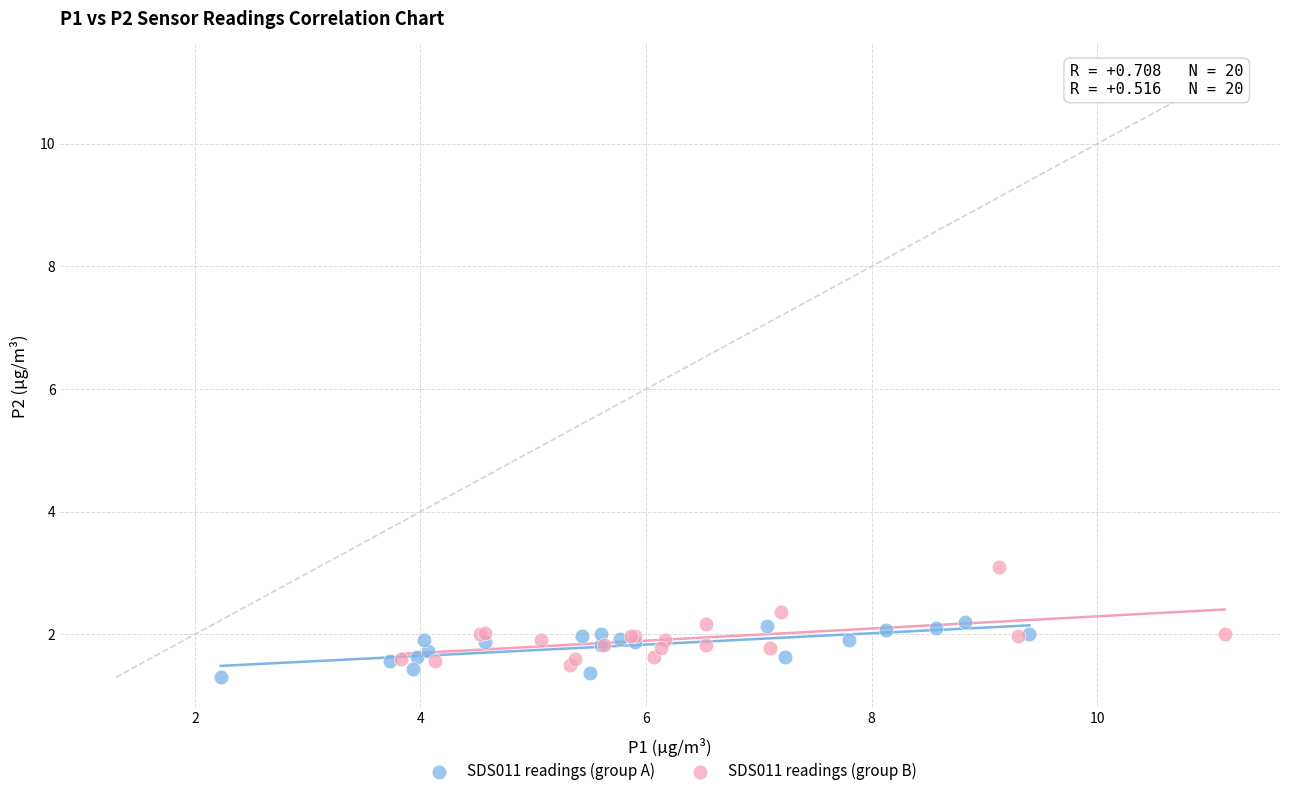

What are all the series names shown in the legend?

SDS011 readings (group A), SDS011 readings (group B)